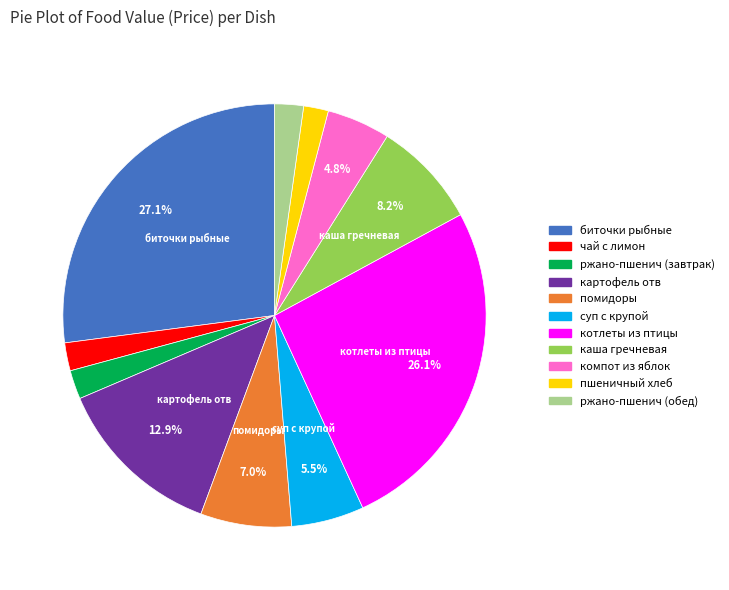

What is the ratio of the value at компот из яблок to the value at ржано-пшенич (завтрак)?

2.2